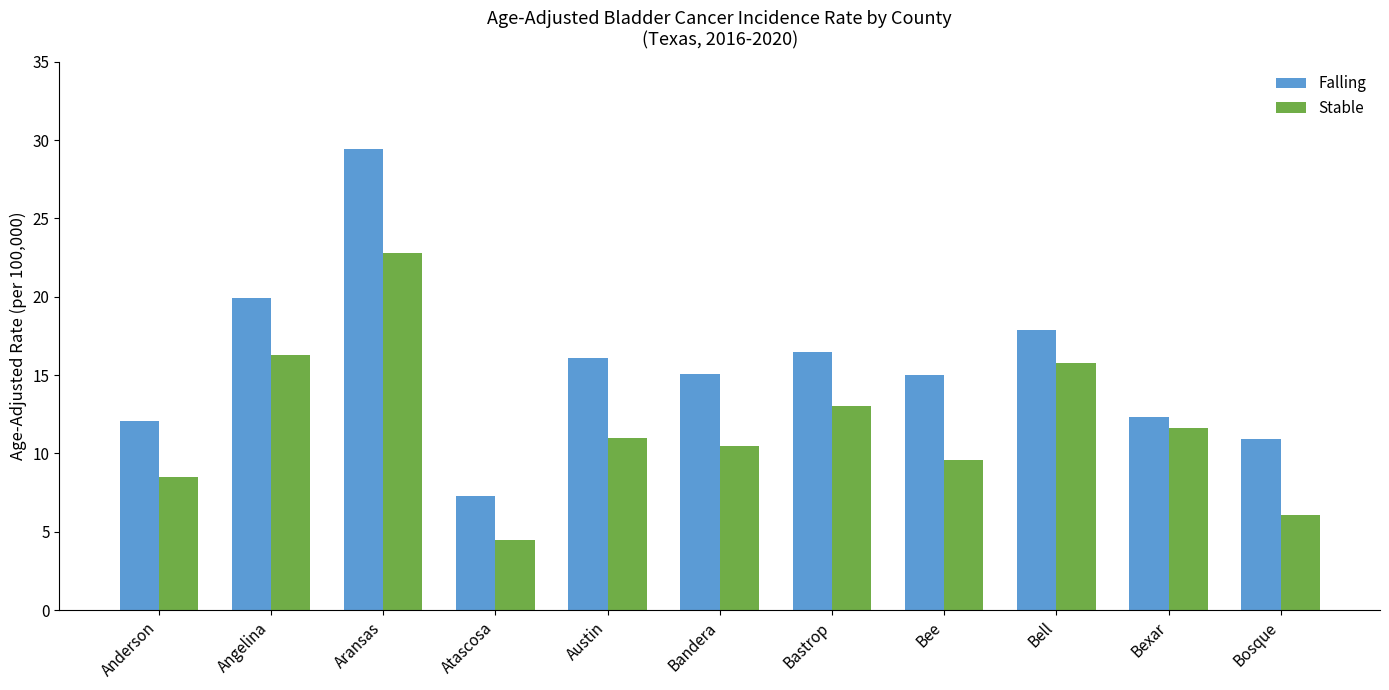

What is the difference between the Falling values at Anderson and Aransas?

17.3